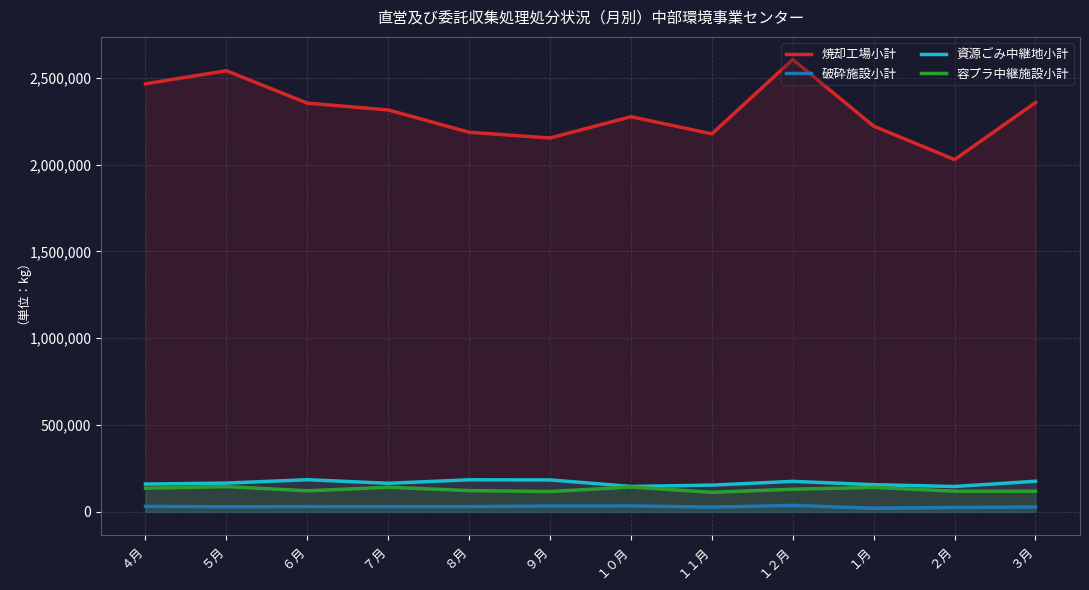

Is it true that 焼却工場小計 equals 2353370 at ６月?

True